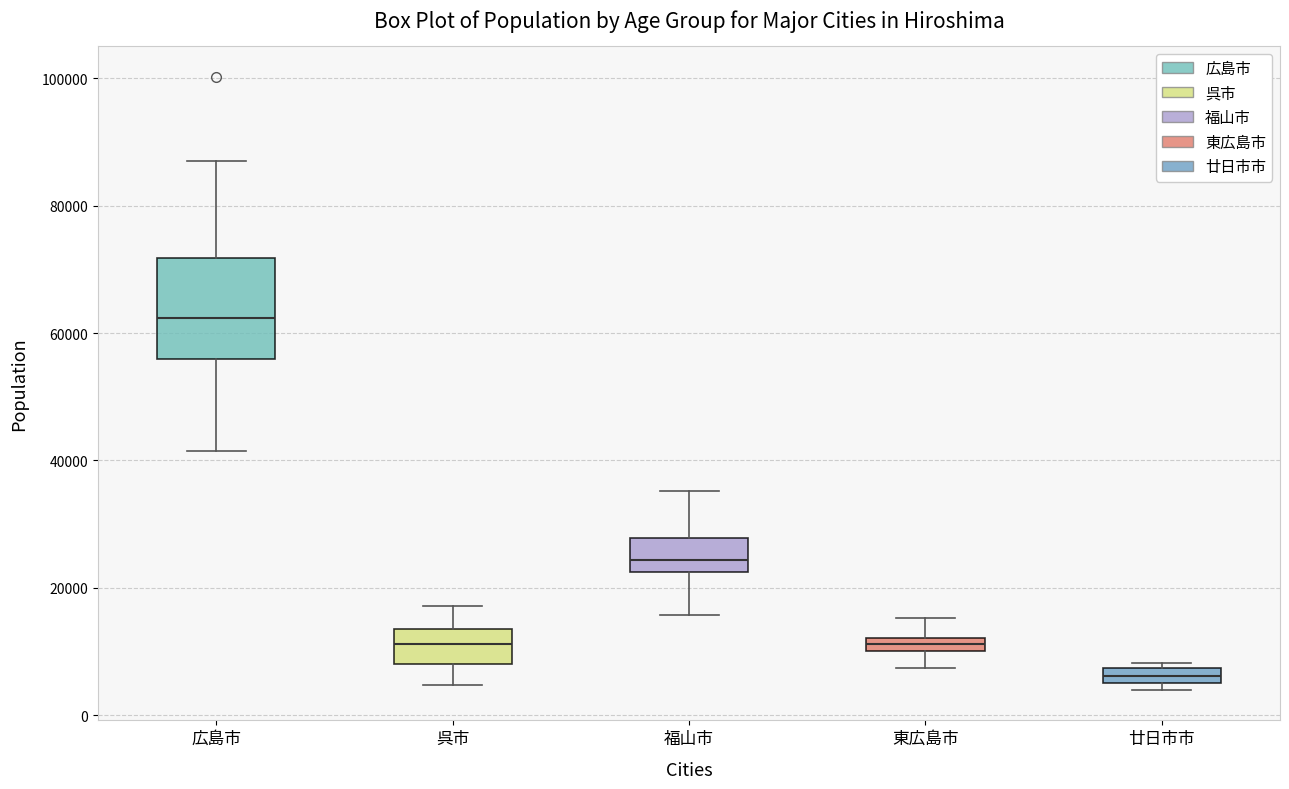

Where does the upper whisker of the box for 広島市 end on the y-axis? The values are not printed on the chart, so give them approximately, as read against the axis.

86000